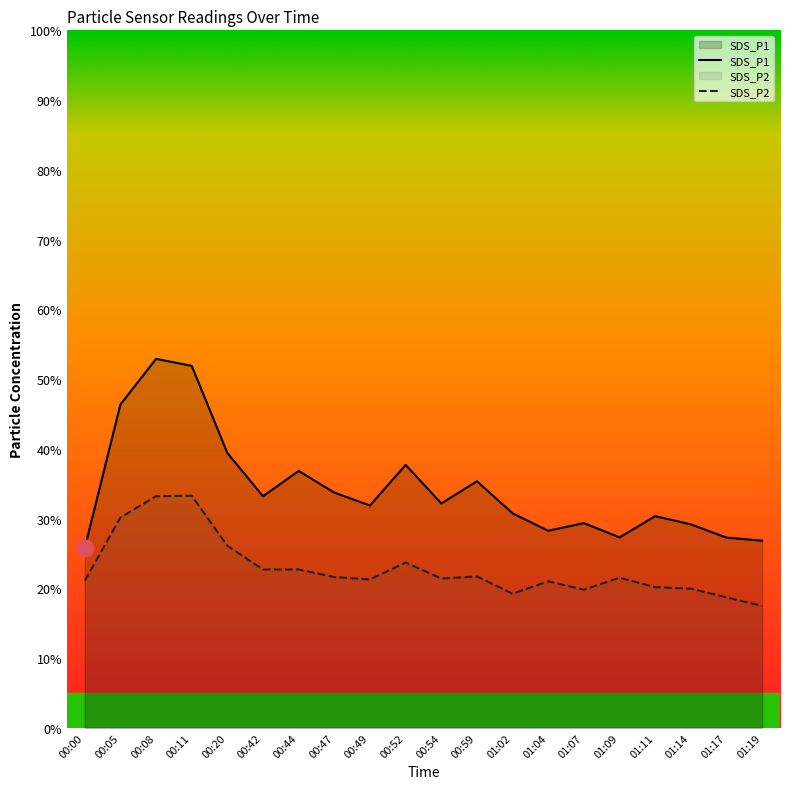

Where is the first local minimum for SDS_P2?

00:49